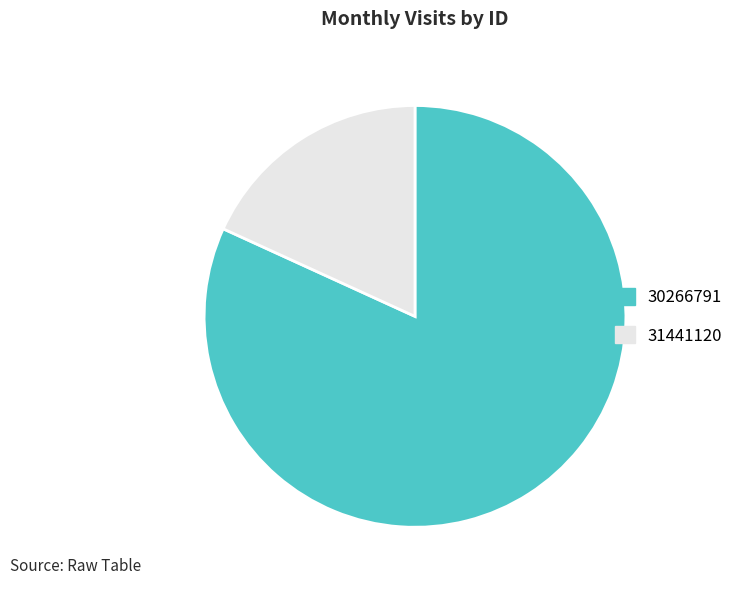

Approximately how many times larger is the value at 30266791 compared to 31441120?

4.5